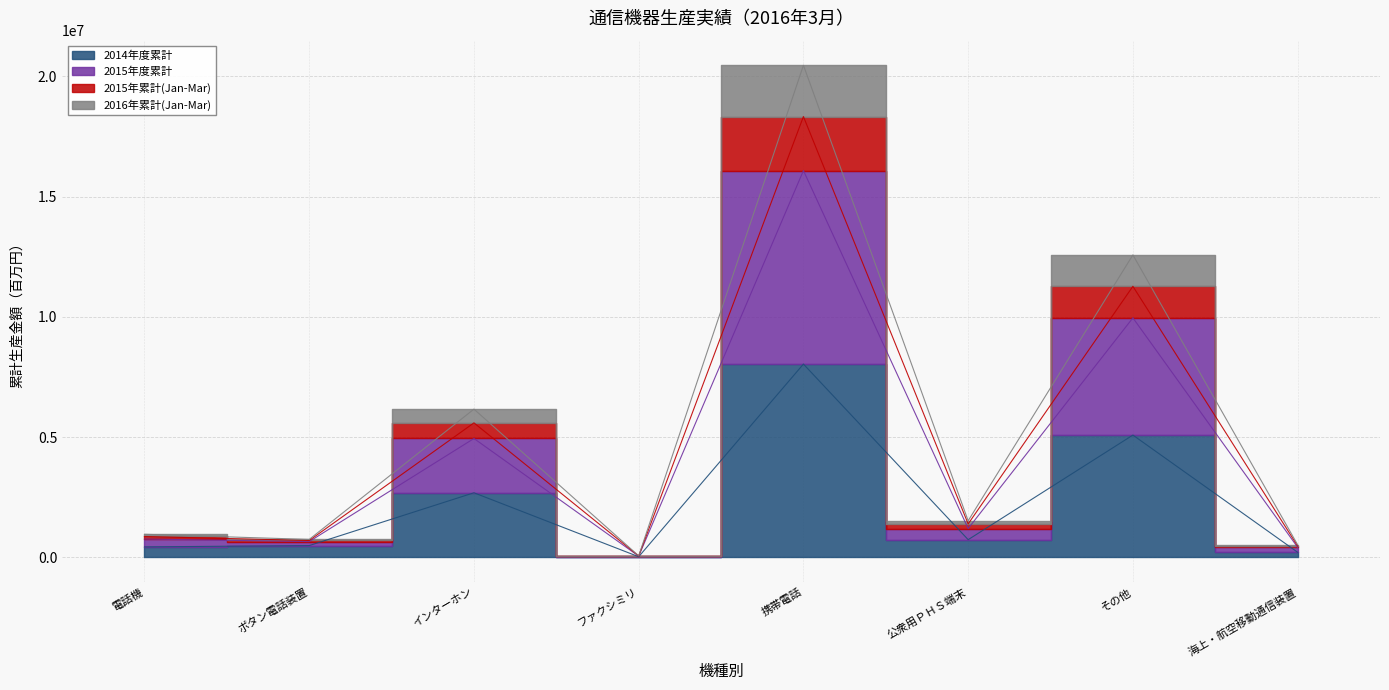

What is the difference between the second highest and minimum values in the 2014年度累計 series?

5058321